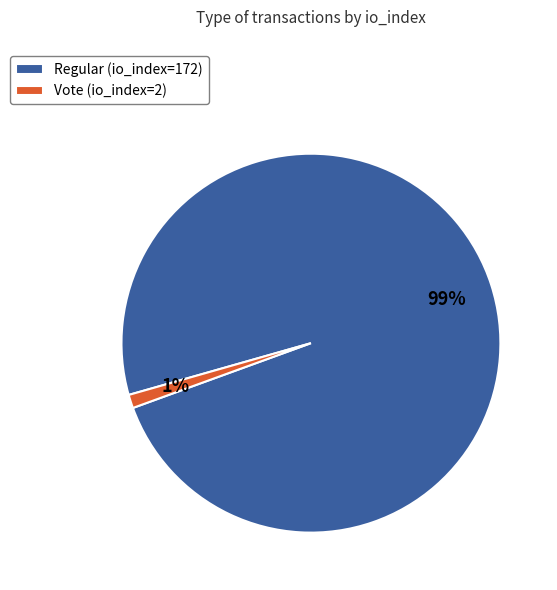

Which has a higher value, Regular (io_index=172) or Vote (io_index=2)?

Regular (io_index=172)